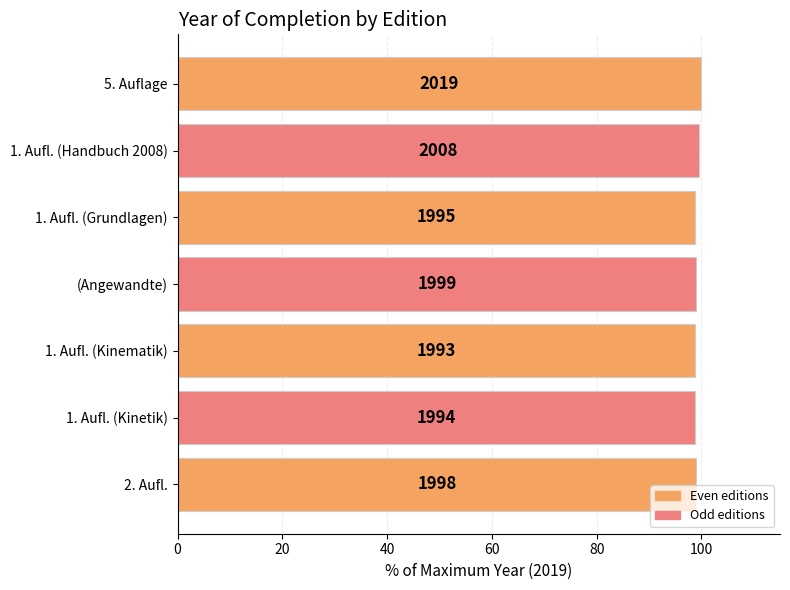

What is the smallest value displayed?

98.7